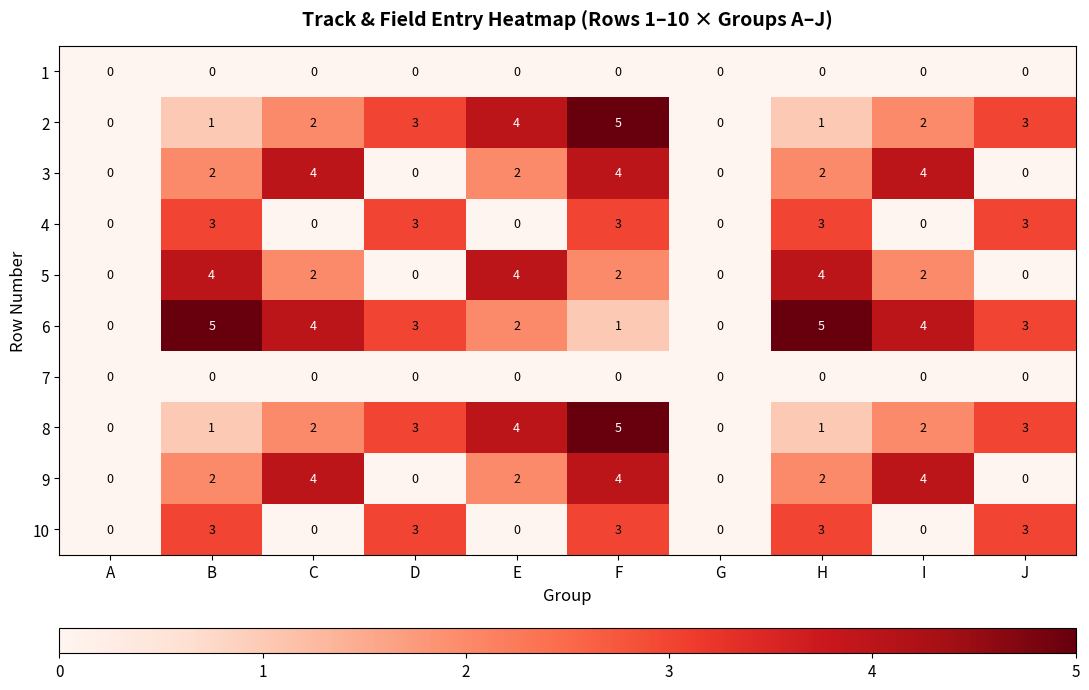

Count the number of data series in this chart.

10